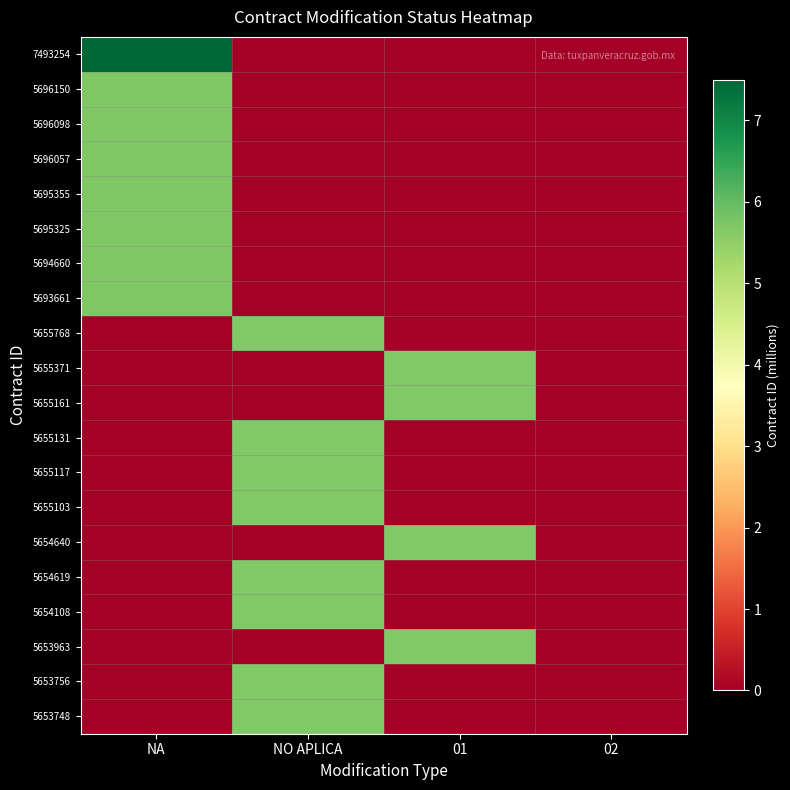

Between NO APLICA and 01, which is larger?

NO APLICA